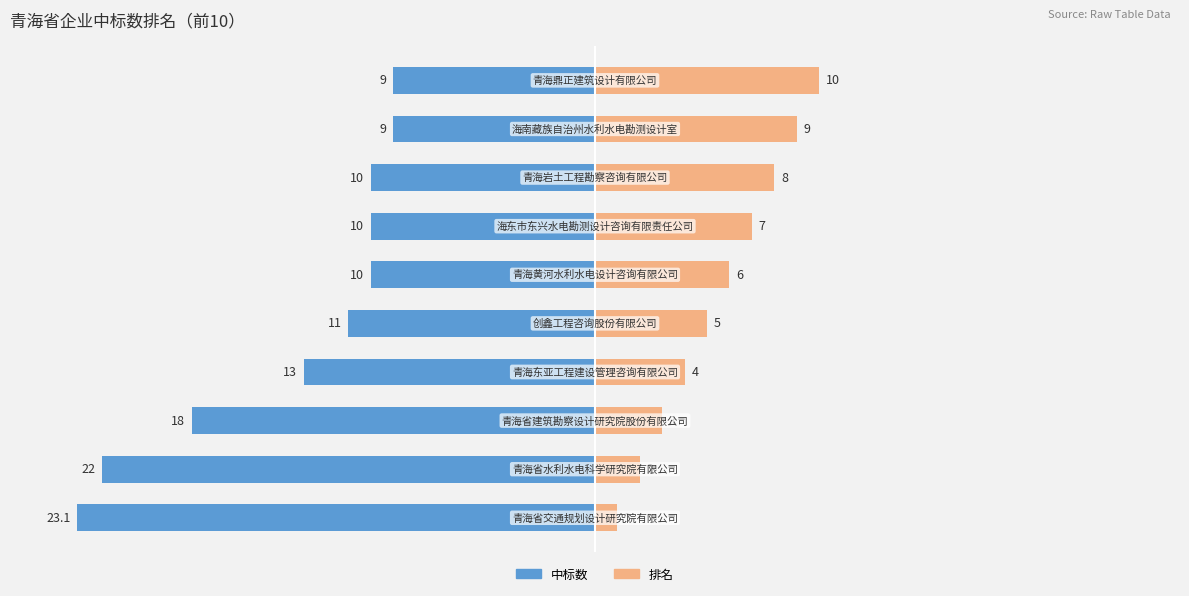

Is it true that 中标数 equals -10.0 at 5?

True